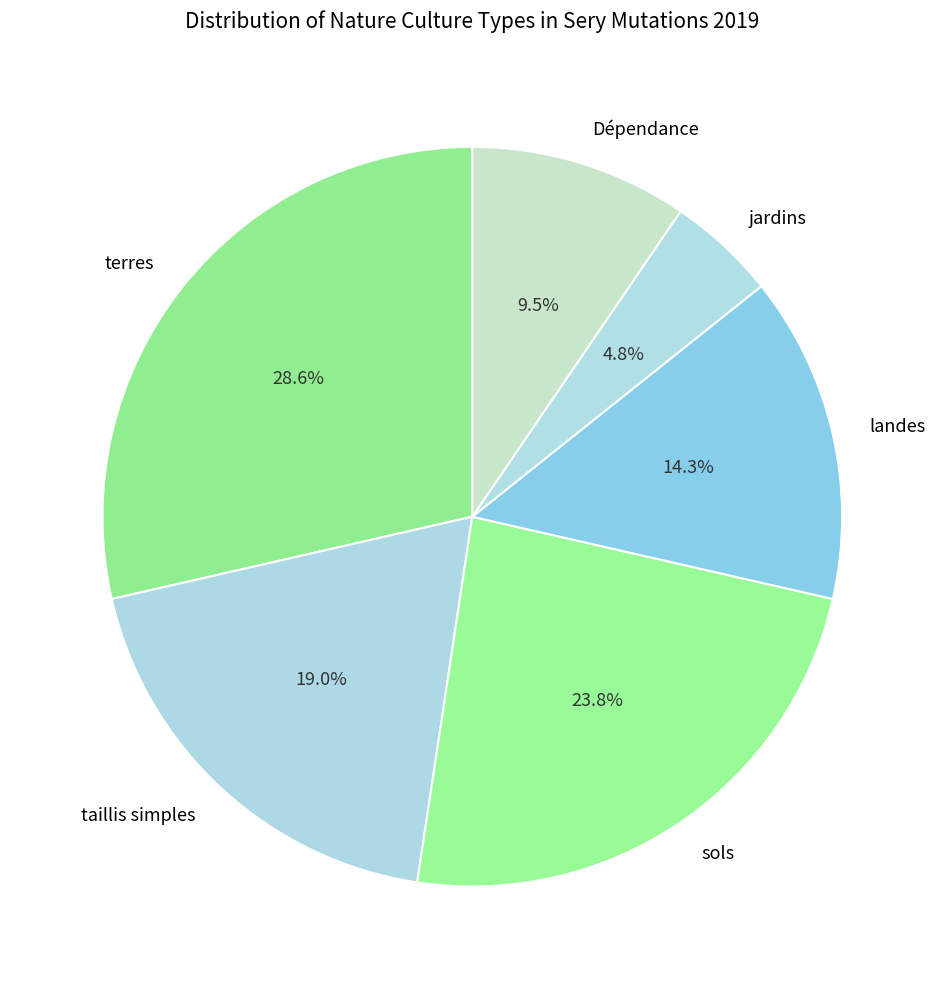

To the nearest percent, what is the average slice percentage?

17%